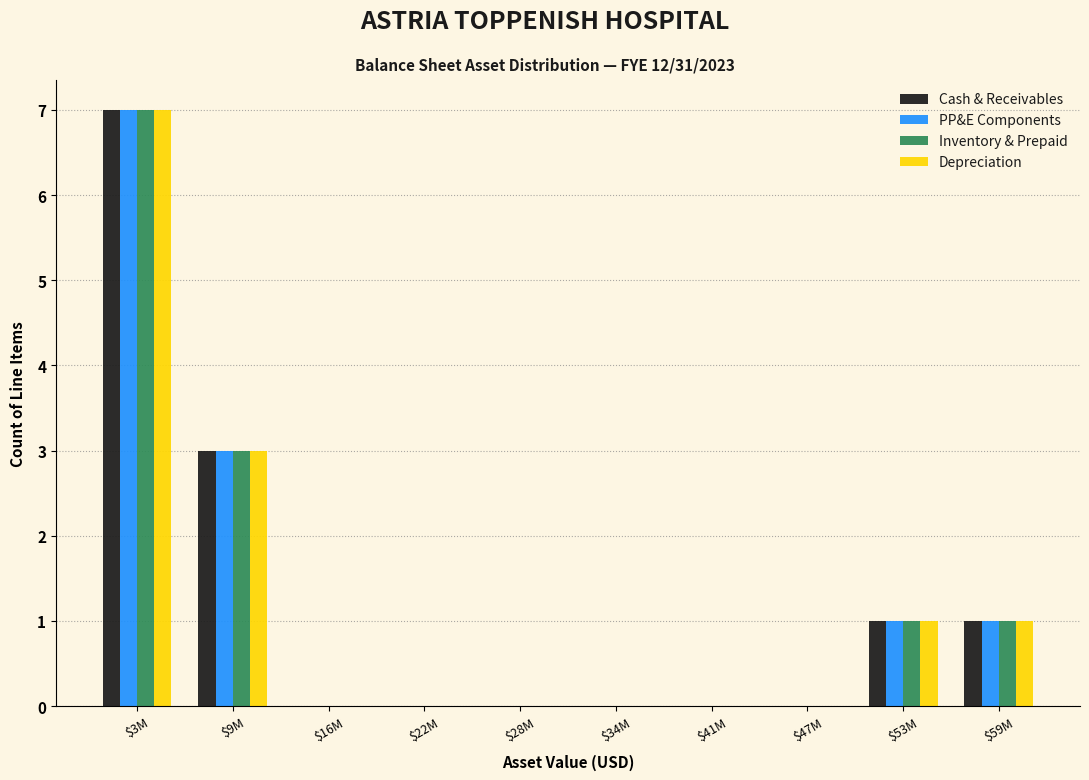

What is the sum of all Inventory & Prepaid values?

12